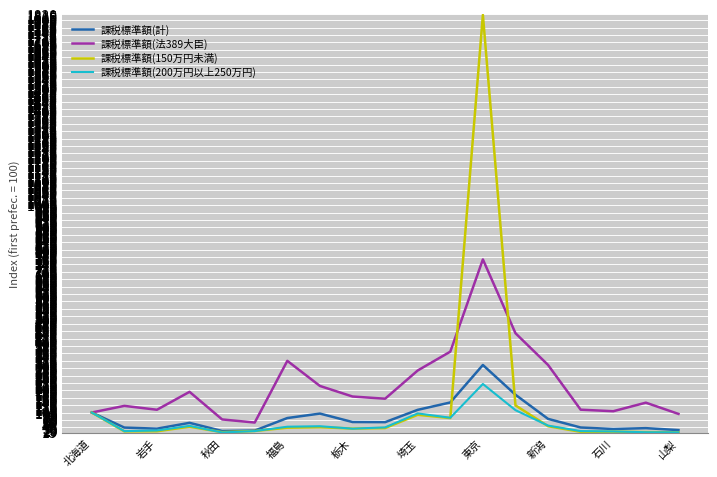

Which series has the largest range (max minus min)?

課税標準額(150万円未満)